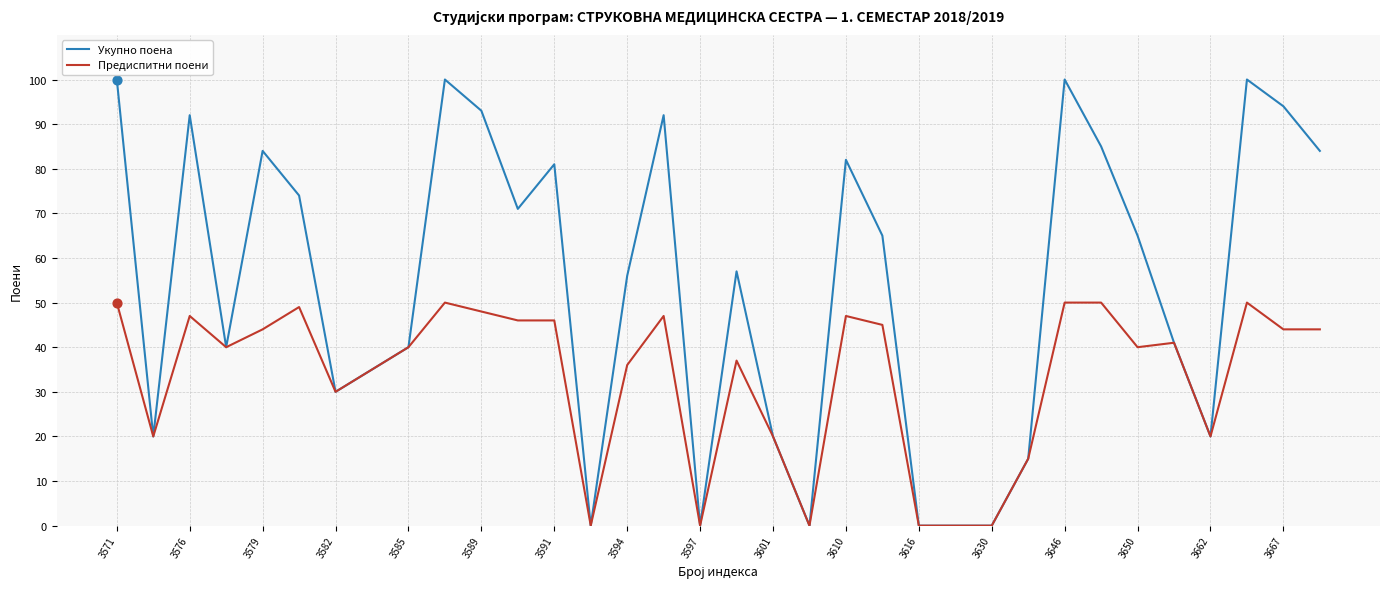

What are all the series names shown in the legend?

Укупно поена, Предиспитни поени